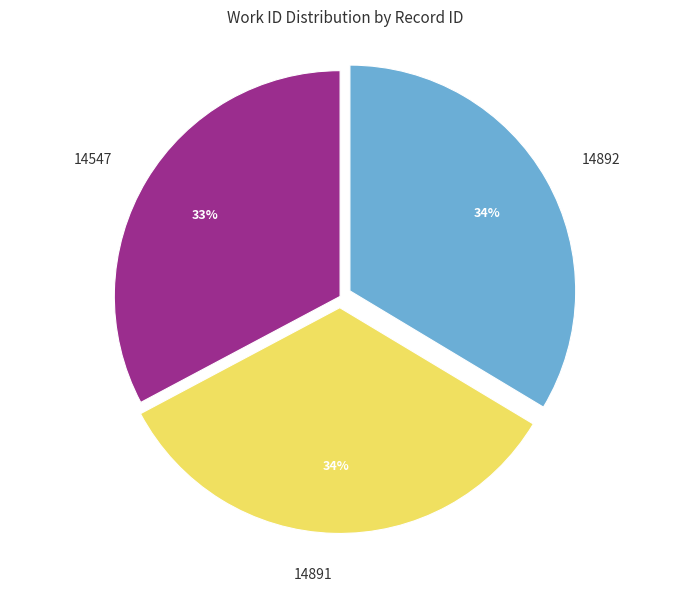

Is there a majority slice in this chart?

No